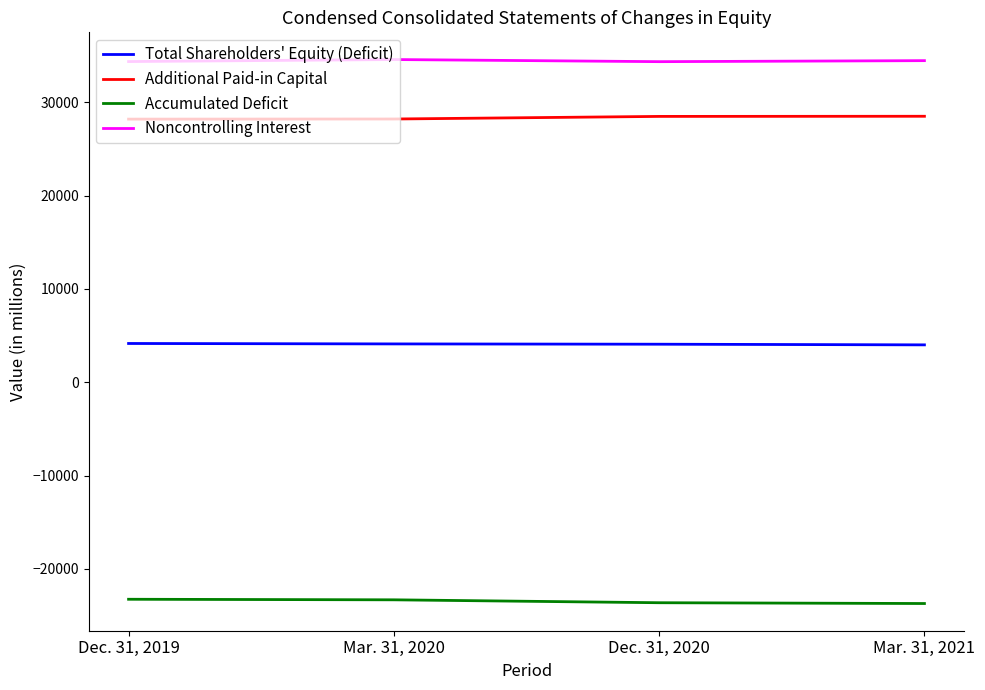

What is the spread (max minus min) of values at Dec. 31, 2020?

57984